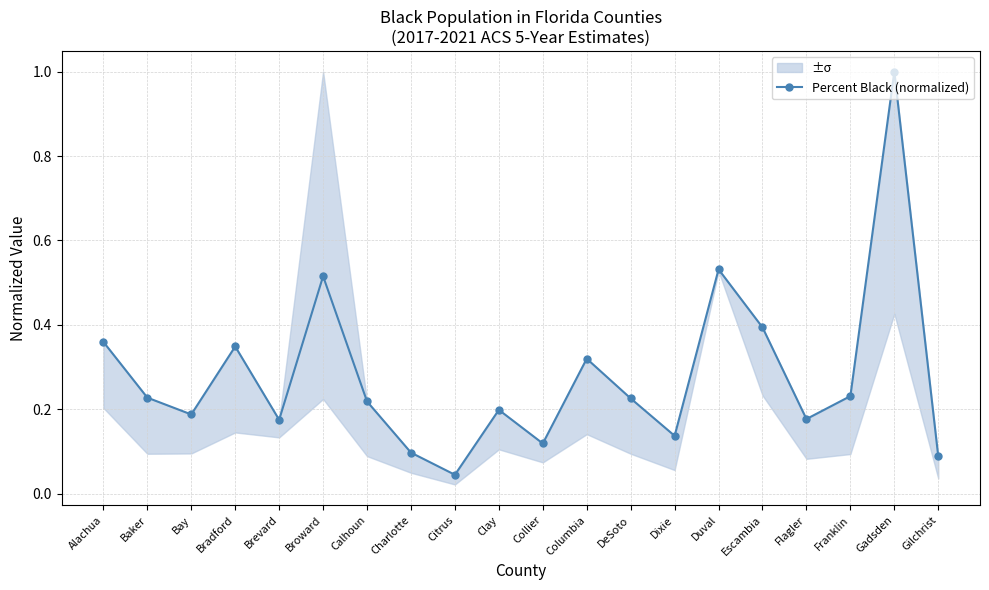

What position from the right is Baker?

19